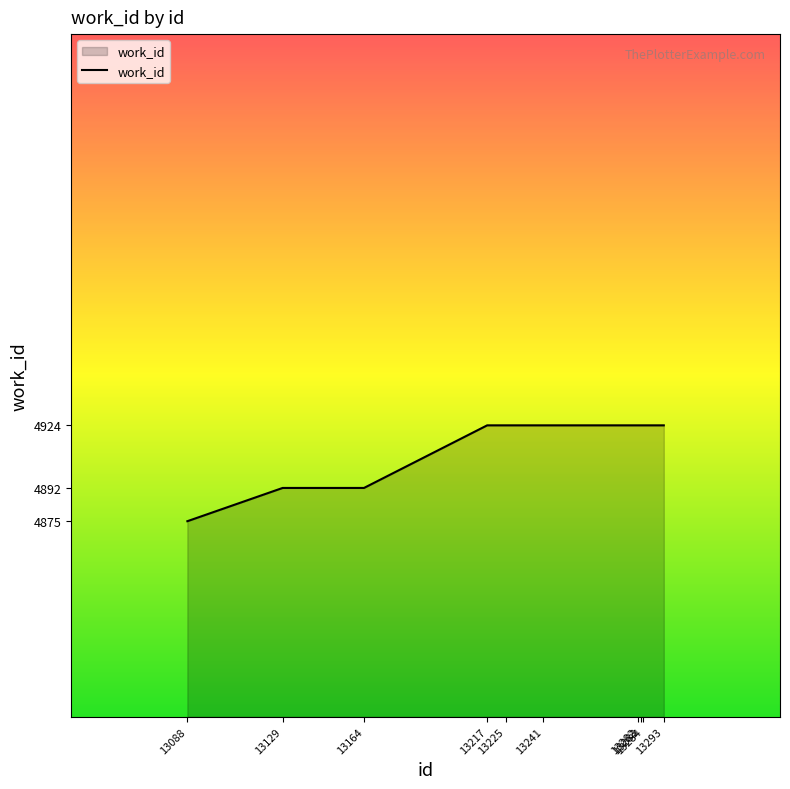

What is the smallest value displayed?

4875